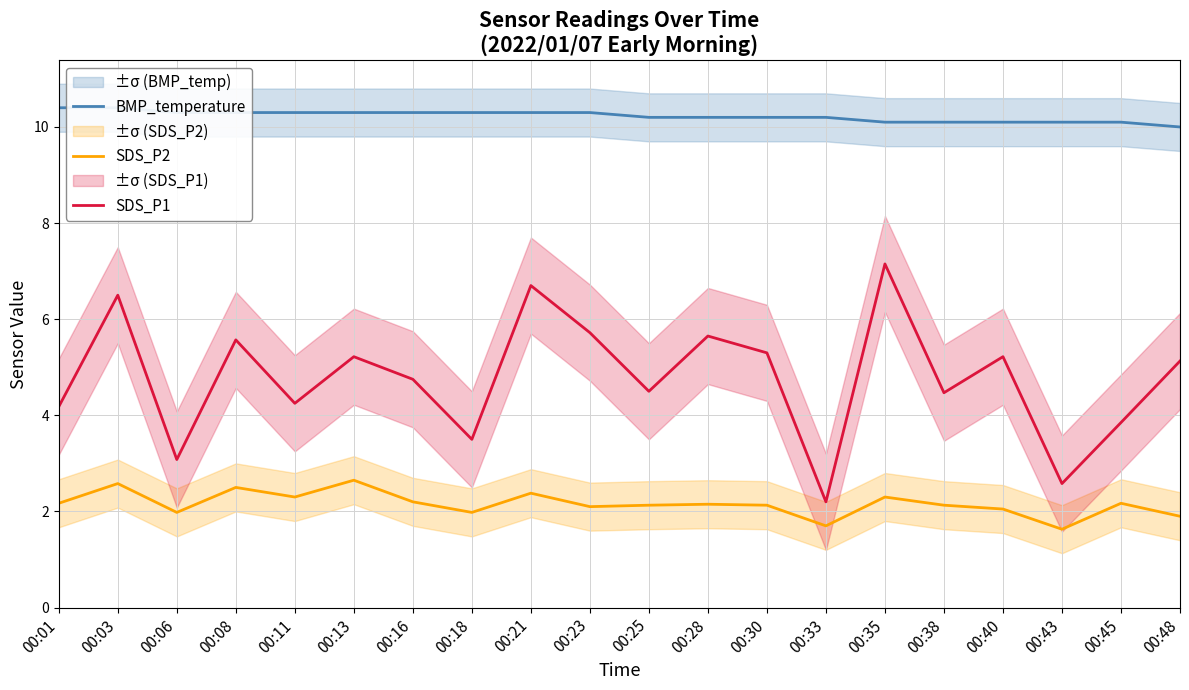

List the series in order of their overall mean, lowest first.

SDS_P2, SDS_P1, BMP_temperature